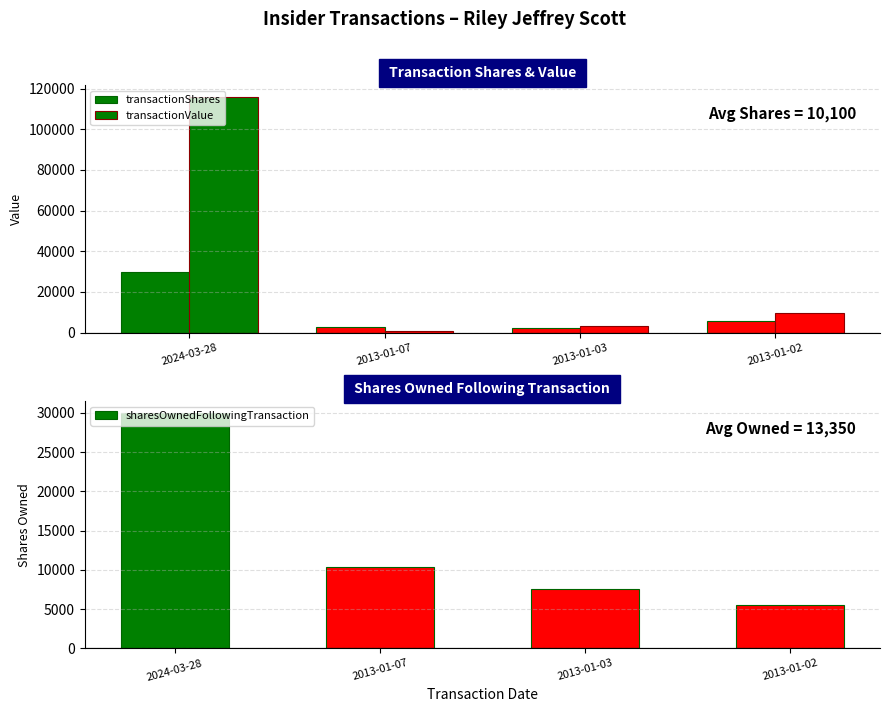

What is the difference between the maximum and minimum values in the transactionValue series?

115264